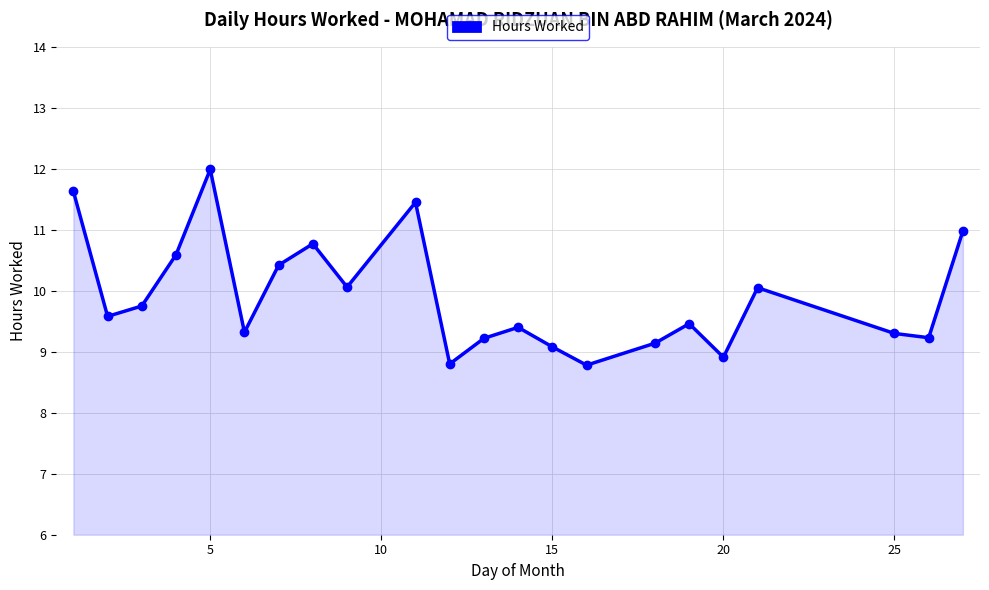

True or false: the data has more than 1 interior local peaks.

True